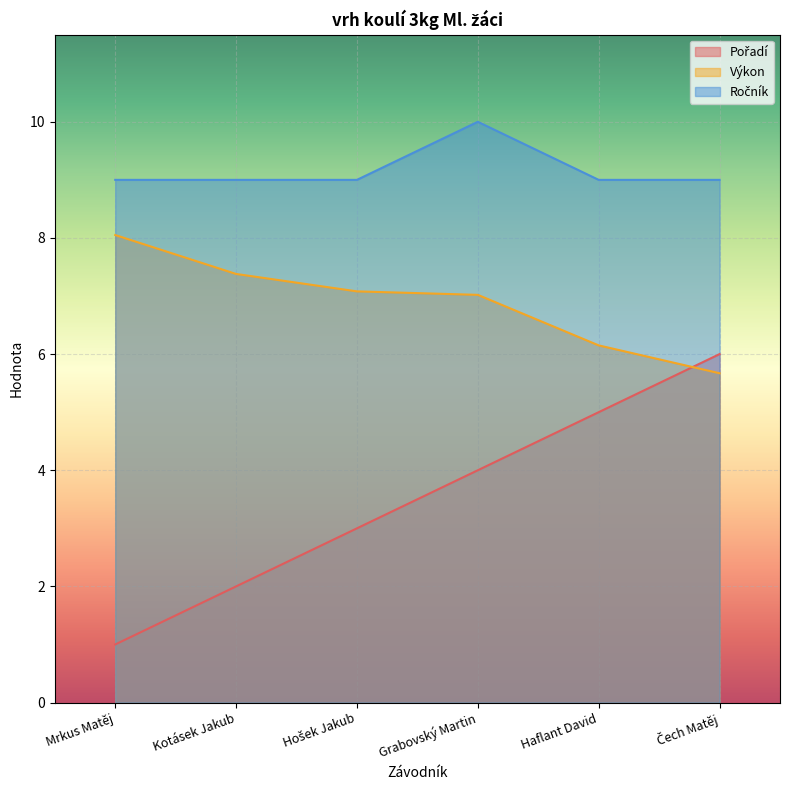

Reading right to left, transcribe all the data shown in this chart.

Pořadí: Čech Matěj=6.0	Haflant David=5.0	Grabovský Martin=4.0	Hošek Jakub=3.0	Kotásek Jakub=2.0	Mrkus Matěj=1.0
Výkon: Čech Matěj=5.7	Haflant David=6.2	Grabovský Martin=7.0	Hošek Jakub=7.1	Kotásek Jakub=7.4	Mrkus Matěj=8.1
Ročník: Čech Matěj=9.0	Haflant David=9.0	Grabovský Martin=10.0	Hošek Jakub=9.0	Kotásek Jakub=9.0	Mrkus Matěj=9.0